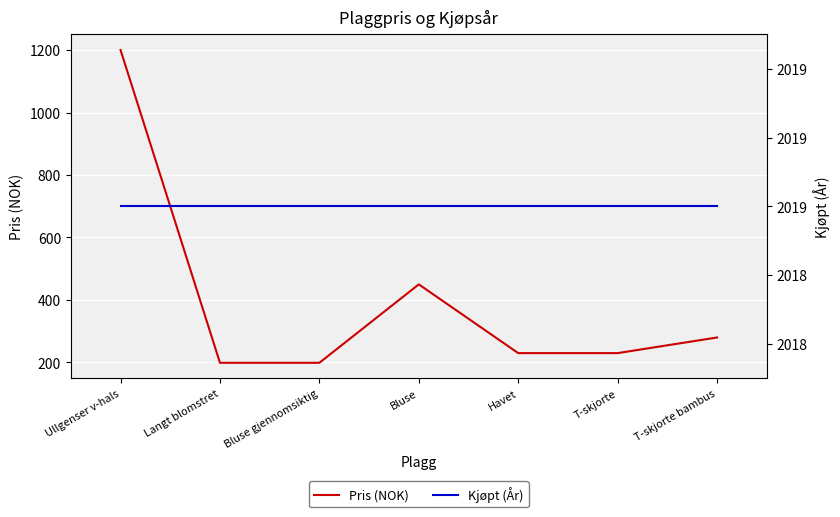

Rank the categories by Kjøpt (År) value from highest to lowest.

Ullgenser v-hals, Langt blomstret, Bluse gjennomsiktig, Bluse, Havet, T-skjorte, T-skjorte bambus